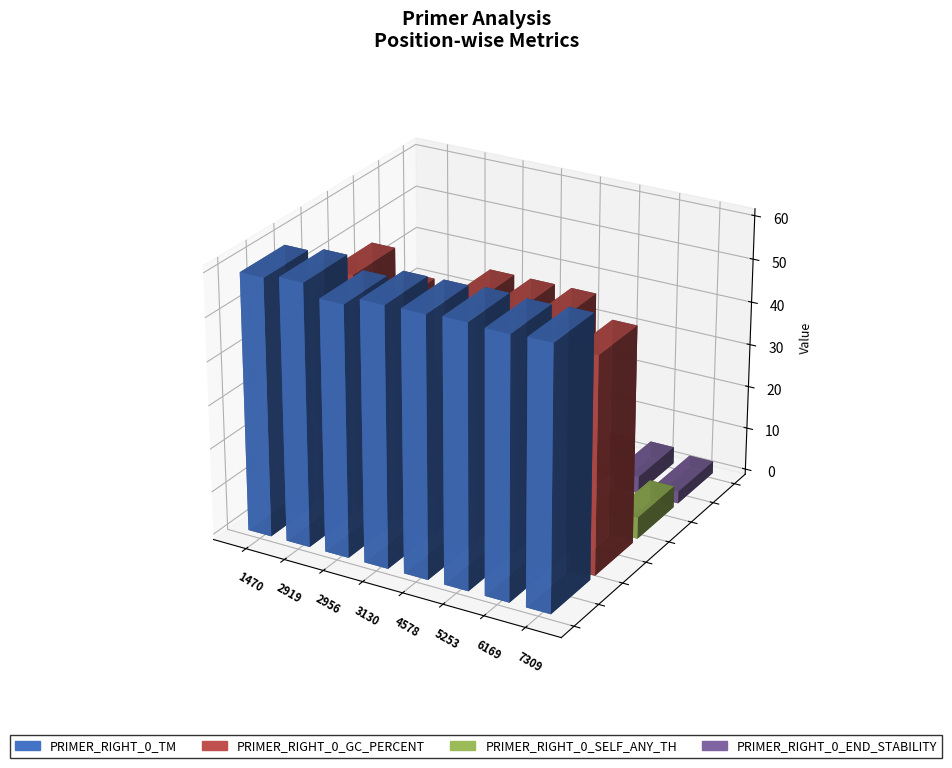

Which has a higher value, 1470 or 3130?

3130